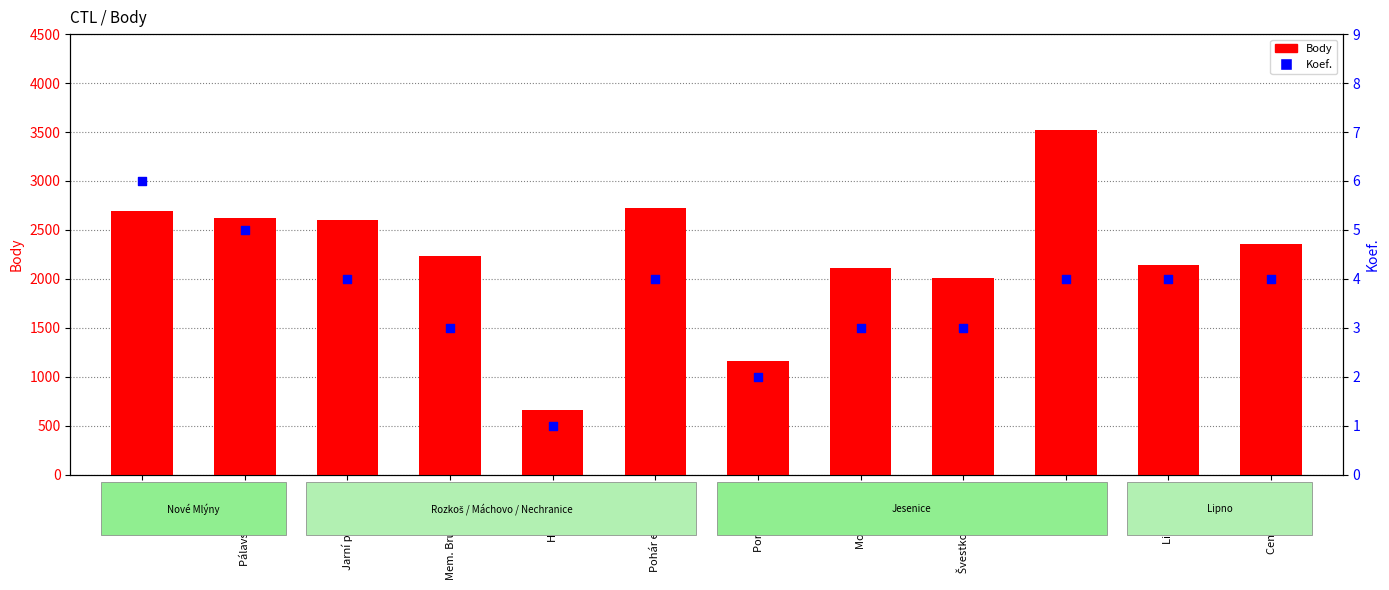

What are all the series names shown in the legend?

Body, Koef.